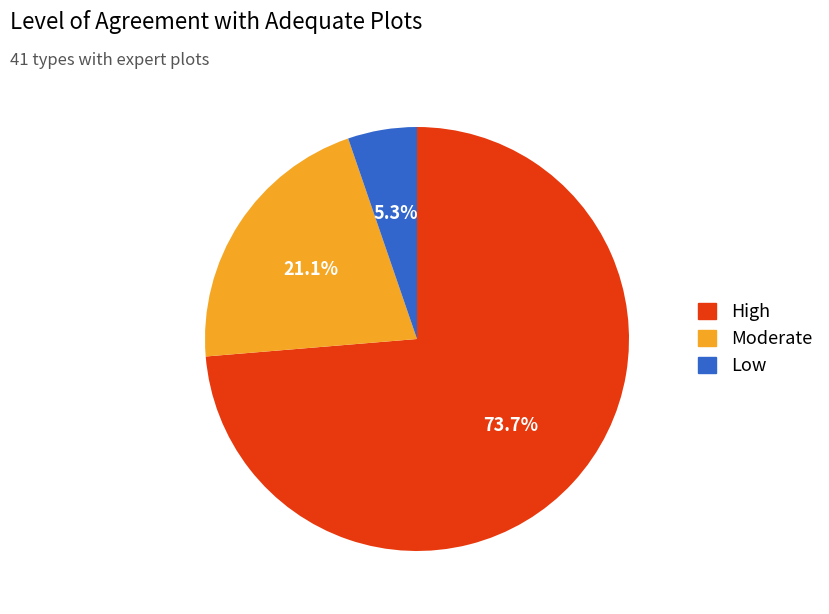

What is the largest slice in the pie chart?

High